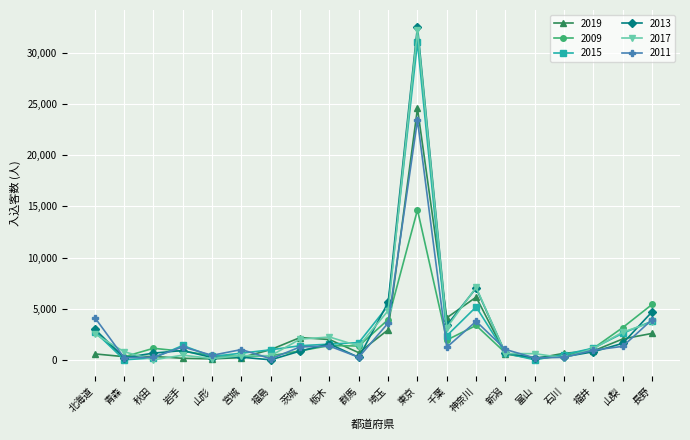

What is the label of the 20th point from the left?

長野